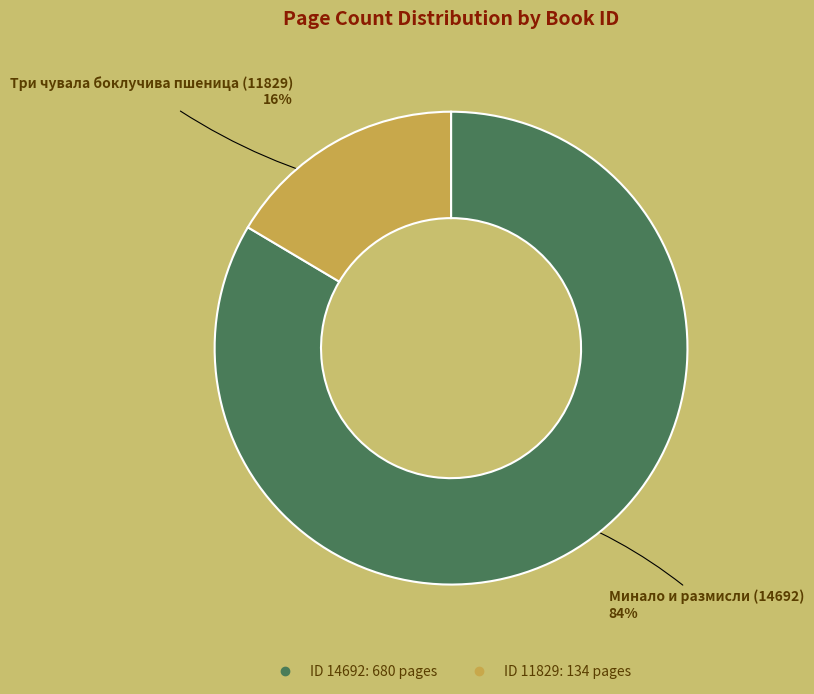

To the nearest percent, what is the average slice percentage?

50%